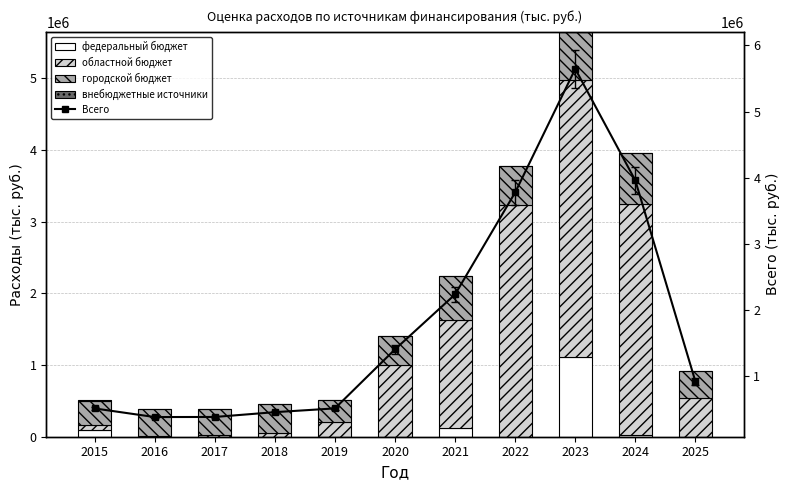

Between 2015 and 2024, which is larger?

2015